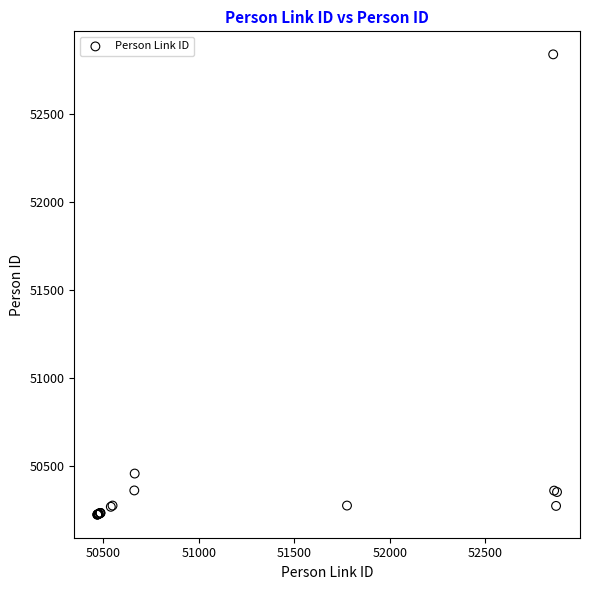

What Y value in the scatter plot is closest to 51532?

50457